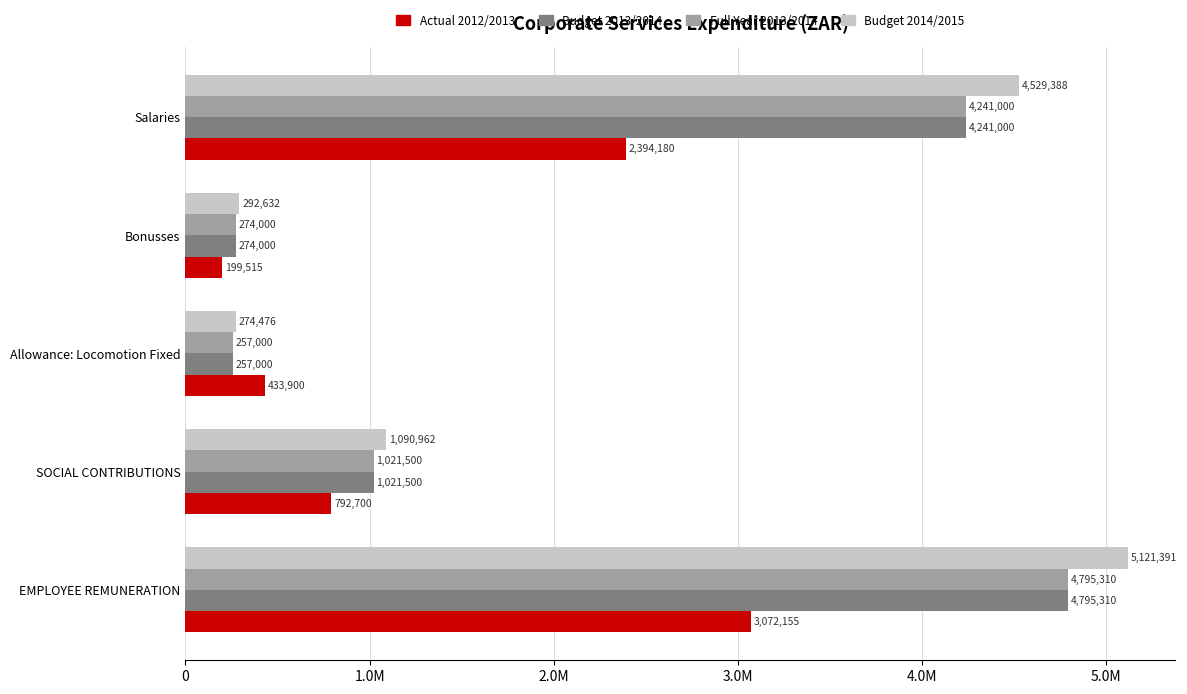

What is the sum of all Budget 2013/2014 values?

10588810